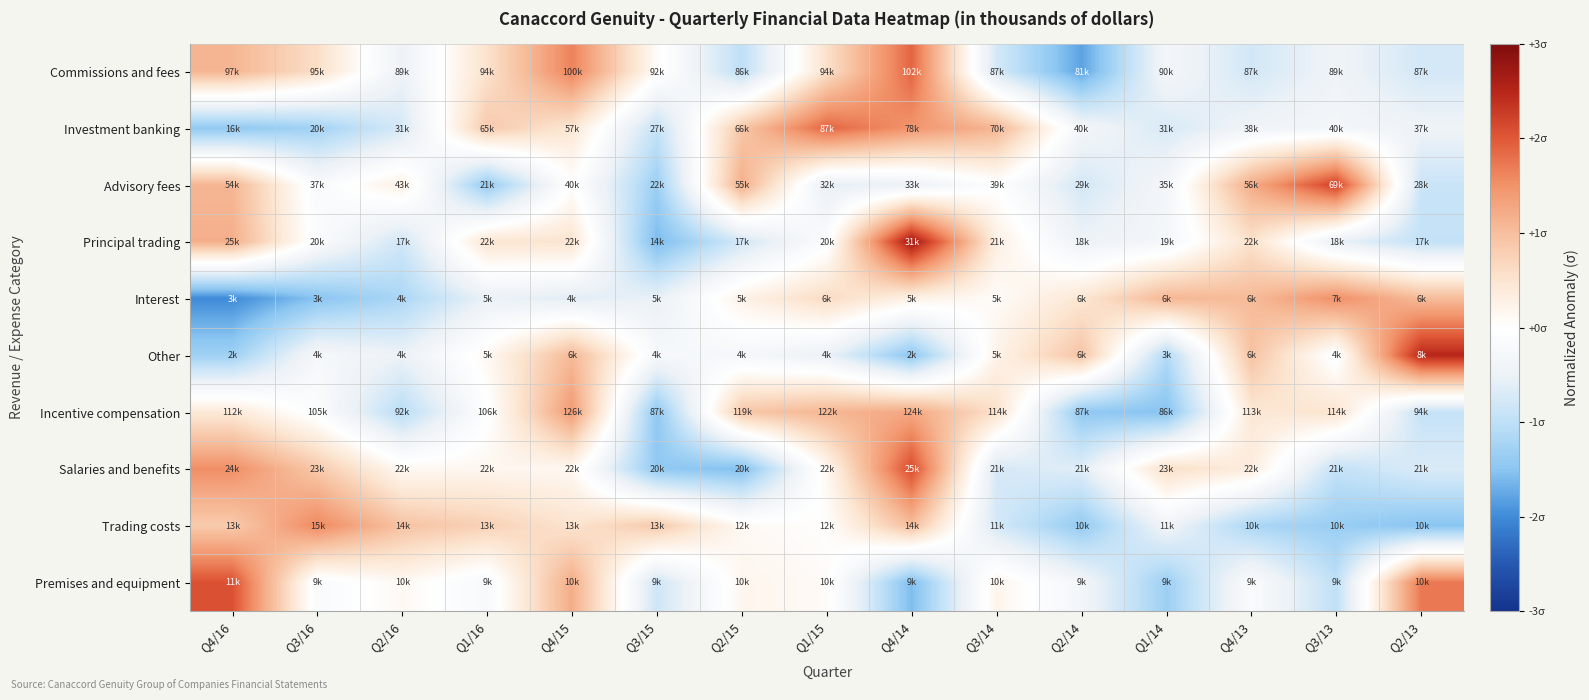

Reading left to right, transcribe all the data shown in this chart.

Commissions and fees: Q4/16=1.1	Q3/16=0.6	Q2/16=-0.5	Q1/16=0.5	Q4/15=1.6	Q3/15=0.1	Q2/15=-1.0	Q1/15=0.5	Q4/14=1.9	Q3/14=-0.8	Q2/14=-1.8	Q1/14=-0.3	Q4/13=-0.8	Q3/13=-0.4	Q2/13=-0.8
Investment banking: Q4/16=-1.4	Q3/16=-1.3	Q2/16=-0.8	Q1/16=0.9	Q4/15=0.5	Q3/15=-0.9	Q2/15=0.9	Q1/15=1.9	Q4/14=1.5	Q3/14=1.1	Q2/14=-0.3	Q1/14=-0.7	Q4/13=-0.4	Q3/13=-0.3	Q2/13=-0.4
Advisory fees: Q4/16=1.1	Q3/16=-0.2	Q2/16=0.3	Q1/16=-1.4	Q4/15=0.0	Q3/15=-1.3	Q2/15=1.2	Q1/15=-0.6	Q4/14=-0.5	Q3/14=-0.0	Q2/14=-0.8	Q1/14=-0.3	Q4/13=1.2	Q3/13=2.2	Q2/13=-0.9
Principal trading: Q4/16=1.2	Q3/16=-0.1	Q2/16=-0.8	Q1/16=0.5	Q4/15=0.5	Q3/15=-1.6	Q2/15=-0.8	Q1/15=-0.1	Q4/14=2.7	Q3/14=0.3	Q2/14=-0.5	Q1/14=-0.3	Q4/13=0.5	Q3/13=-0.5	Q2/13=-0.9
Interest: Q4/16=-2.0	Q3/16=-1.5	Q2/16=-1.2	Q1/16=-0.5	Q4/15=-0.6	Q3/15=-0.5	Q2/15=0.3	Q1/15=0.6	Q4/14=0.3	Q3/14=0.1	Q2/14=0.5	Q1/14=1.1	Q4/13=1.0	Q3/13=1.5	Q2/13=1.0
Other: Q4/16=-1.3	Q3/16=-0.3	Q2/16=-0.5	Q1/16=0.1	Q4/15=1.1	Q3/15=-0.2	Q2/15=-0.3	Q1/15=-0.5	Q4/14=-1.5	Q3/14=0.2	Q2/14=0.9	Q1/14=-1.1	Q4/13=1.0	Q3/13=-0.1	Q2/13=2.5
Incentive compensation: Q4/16=0.4	Q3/16=-0.1	Q2/16=-1.1	Q1/16=-0.1	Q4/15=1.4	Q3/15=-1.5	Q2/15=0.9	Q1/15=1.1	Q4/14=1.3	Q3/14=0.6	Q2/14=-1.4	Q1/14=-1.5	Q4/13=0.4	Q3/13=0.5	Q2/13=-0.9
Salaries and benefits: Q4/16=1.5	Q3/16=0.9	Q2/16=0.1	Q1/16=0.2	Q4/15=0.1	Q3/15=-1.4	Q2/15=-1.6	Q1/15=0.1	Q4/14=2.1	Q3/14=-0.7	Q2/14=-0.6	Q1/14=0.6	Q4/13=0.4	Q3/13=-0.9	Q2/13=-0.7
Trading costs: Q4/16=0.8	Q3/16=1.6	Q2/16=0.9	Q1/16=0.8	Q4/15=0.5	Q3/15=0.9	Q2/15=0.1	Q1/15=0.0	Q4/14=1.0	Q3/14=-0.8	Q2/14=-1.4	Q1/14=-0.4	Q4/13=-1.2	Q3/13=-1.4	Q2/13=-1.5
Premises and equipment: Q4/16=2.1	Q3/16=-0.2	Q2/16=0.1	Q1/16=-0.2	Q4/15=1.2	Q3/15=-0.8	Q2/15=0.2	Q1/15=0.1	Q4/14=-1.6	Q3/14=0.2	Q2/14=-0.3	Q1/14=-1.3	Q4/13=-0.1	Q3/13=-1.0	Q2/13=1.7